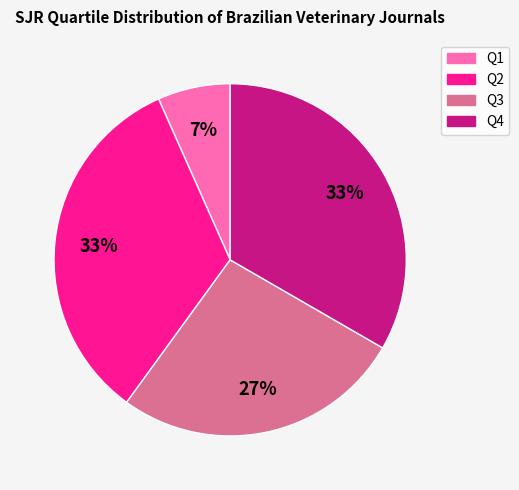

How many slices are in this pie chart?

4